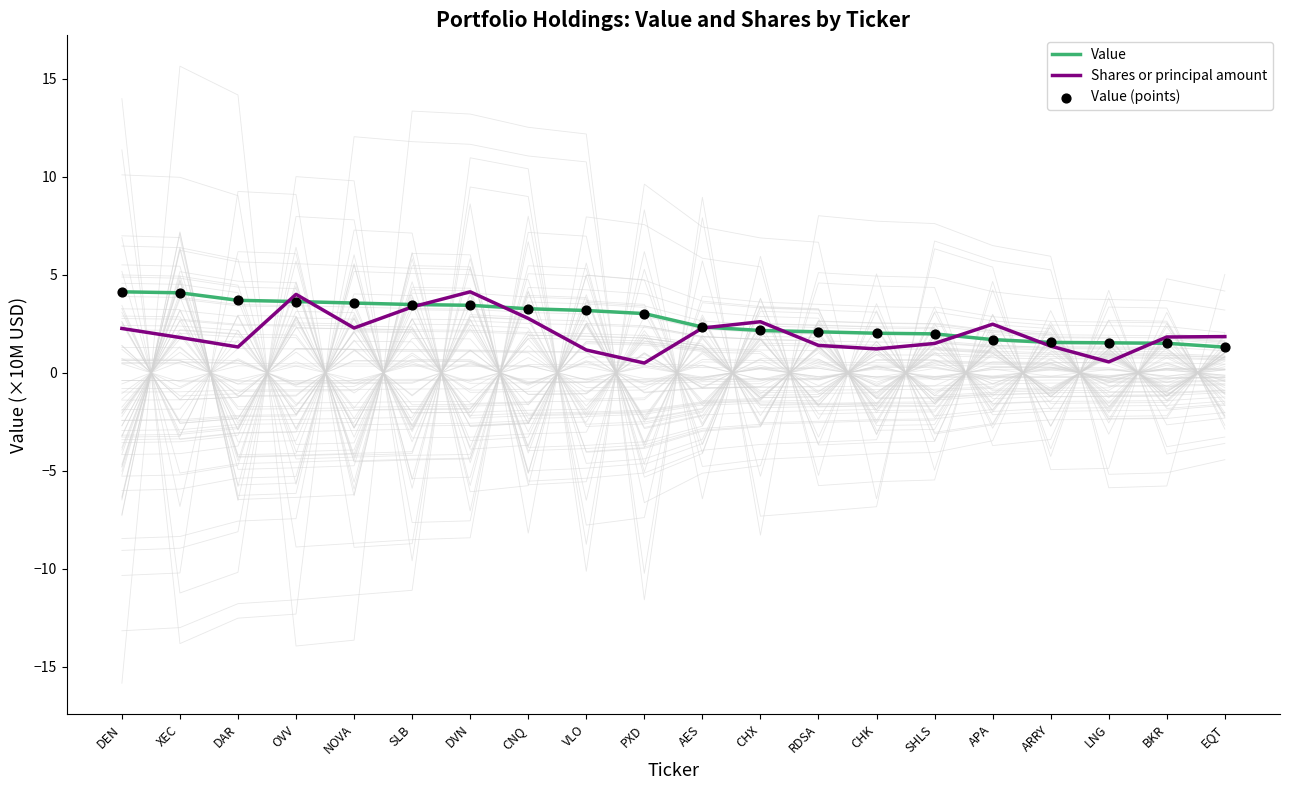

Which series reaches the maximum Y coordinate?

Value